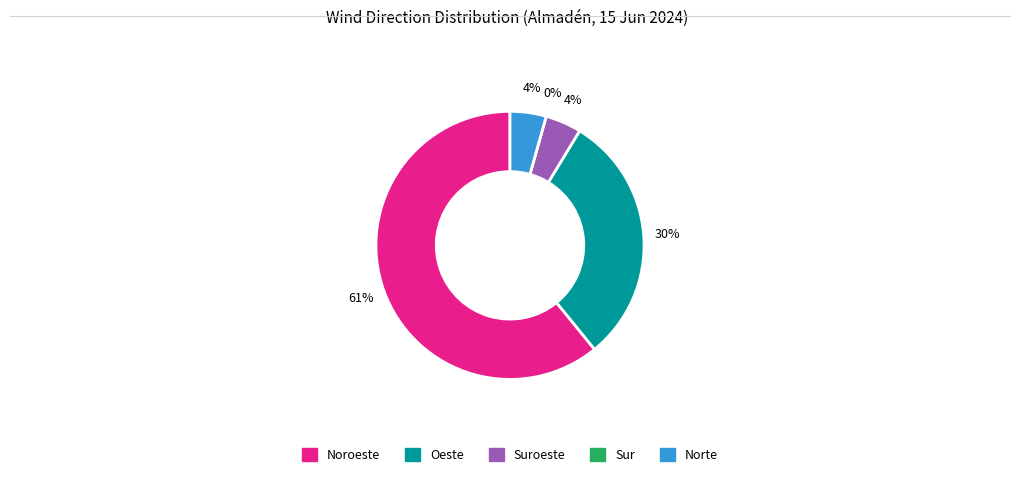

Which has a higher value, Norte or Noroeste?

Noroeste